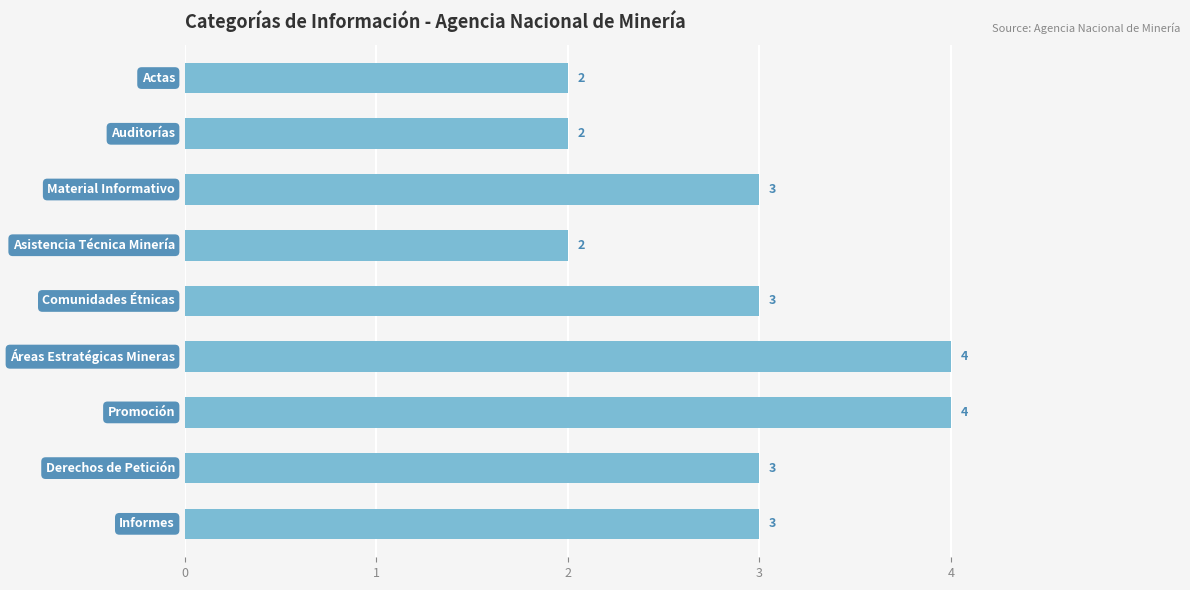

What is the greatest value displayed?

4